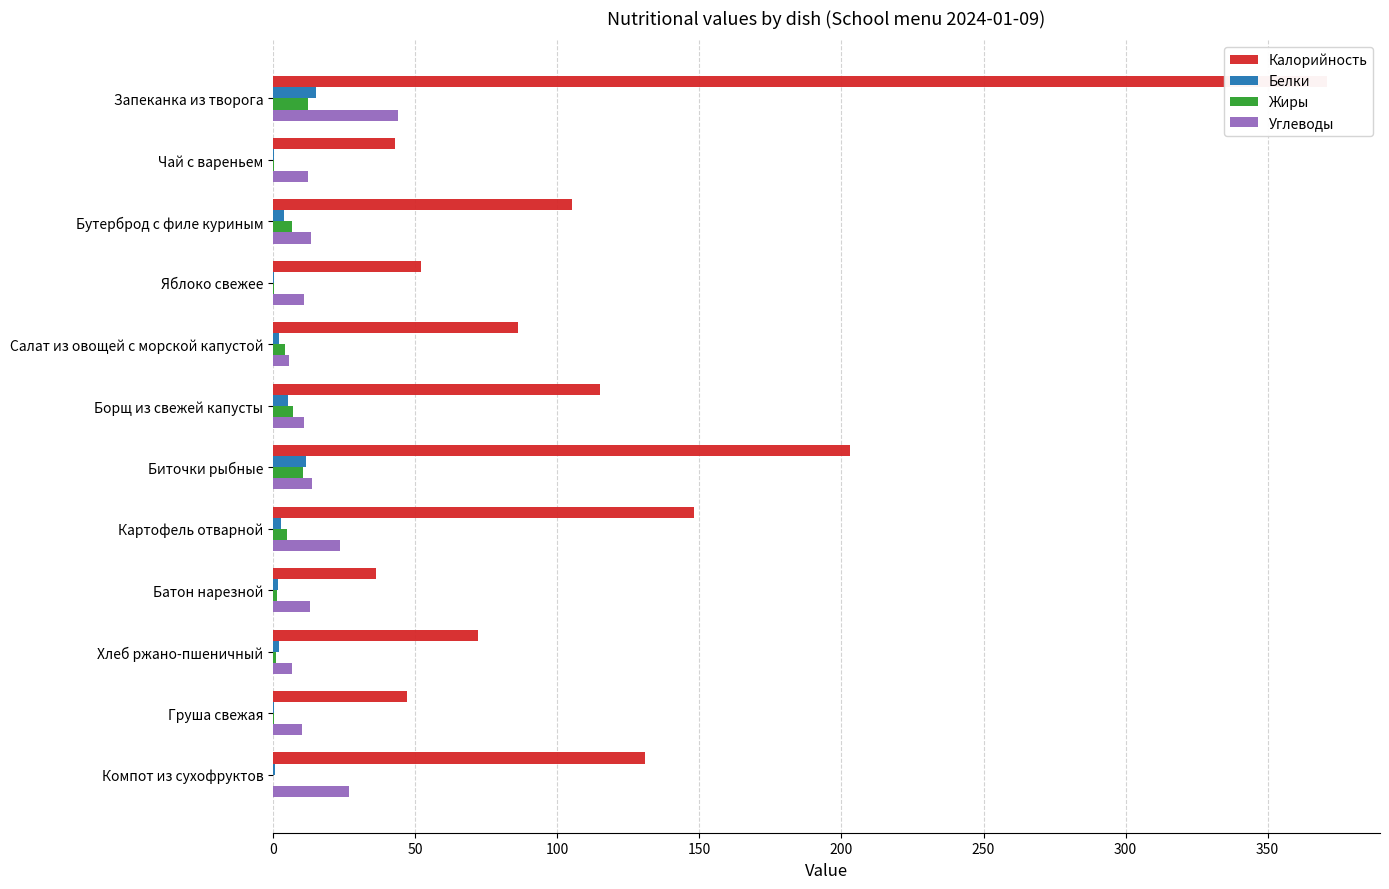

What is the difference between the highest and lowest values at Батон нарезной?

34.8